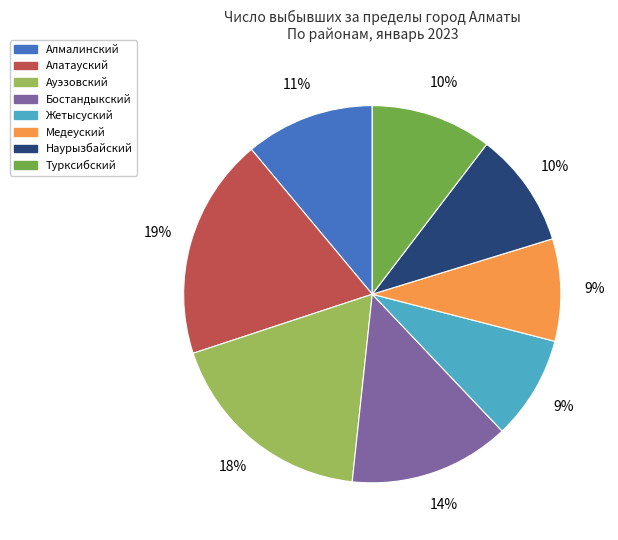

Is there a majority slice in this chart?

No